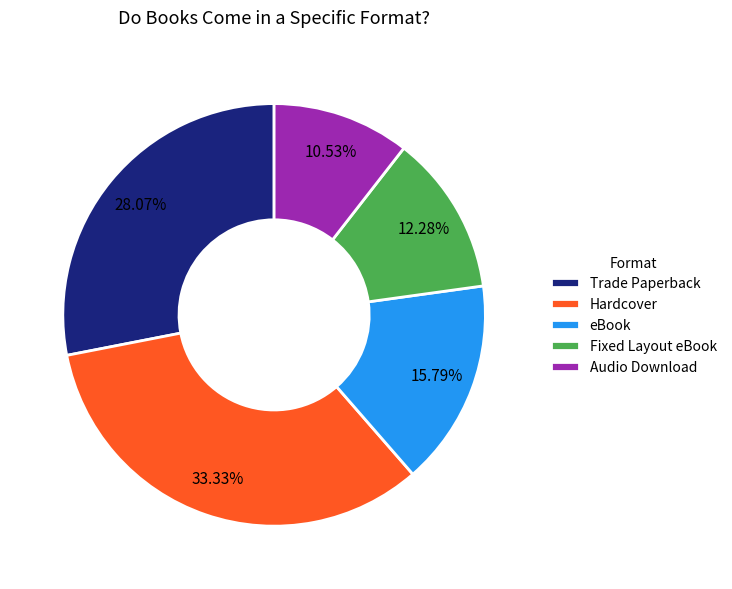

Approximately how many times larger is the value at eBook compared to Audio Download?

1.5